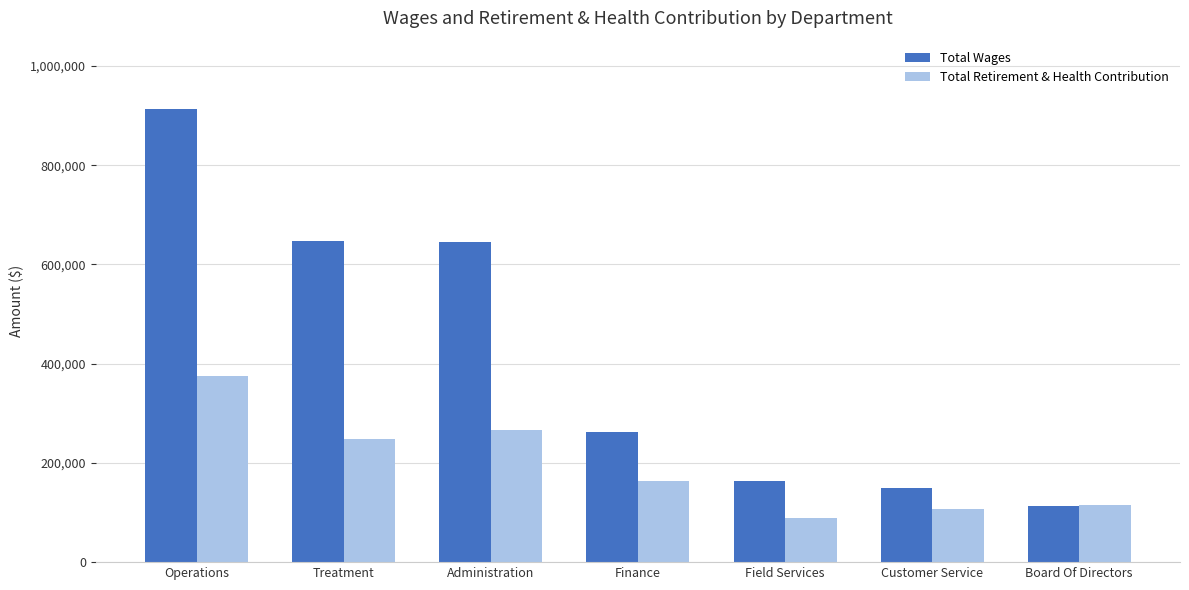

What is the spread (max minus min) of values at Administration?

379318